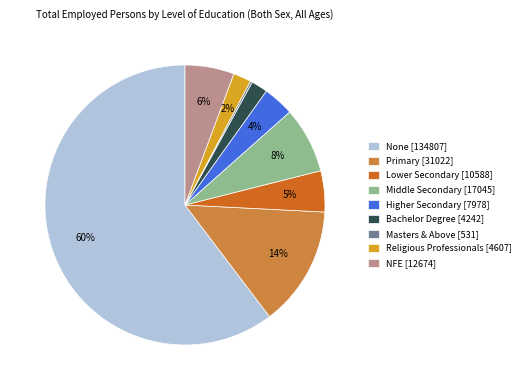

Between Bachelor Degree [4242] and Higher Secondary [7978], which is larger?

Higher Secondary [7978]